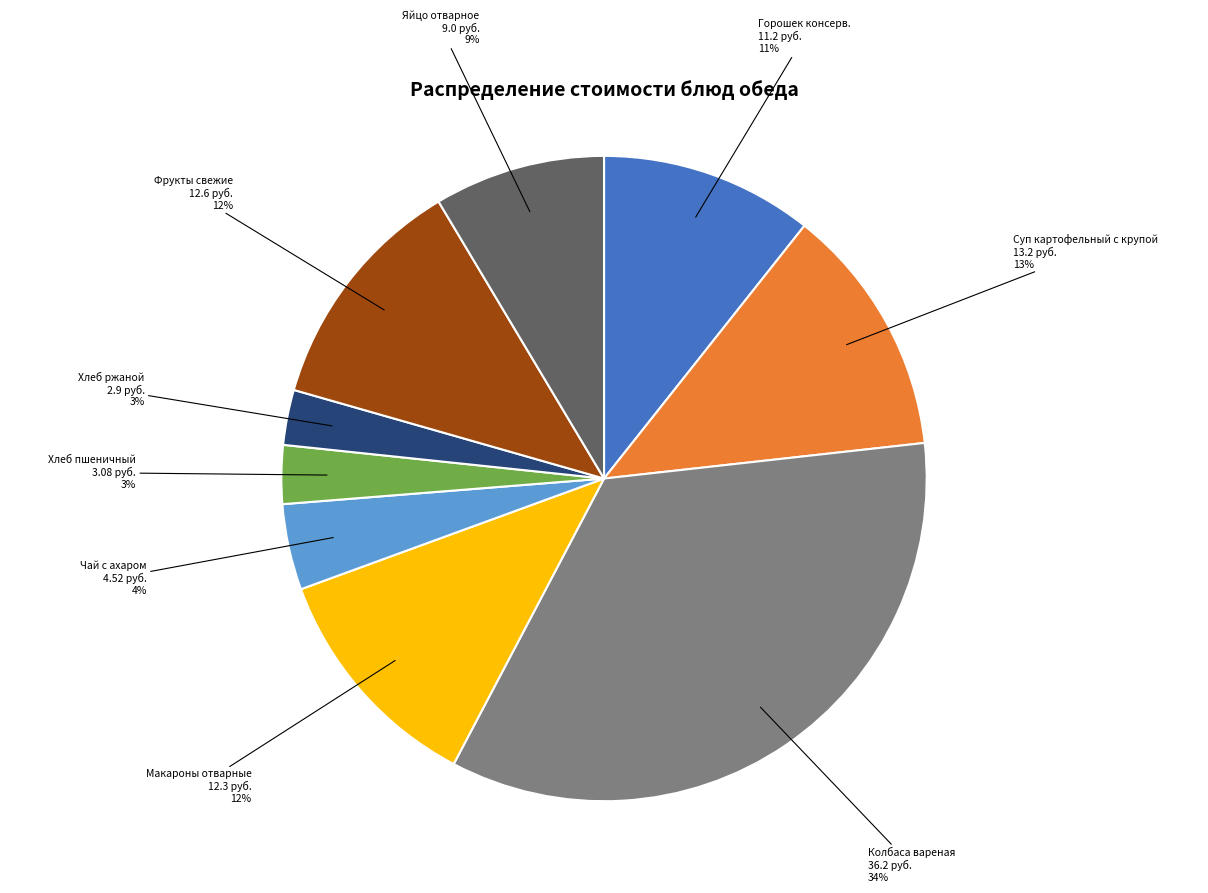

To the nearest percent, what is the average slice percentage?

11%